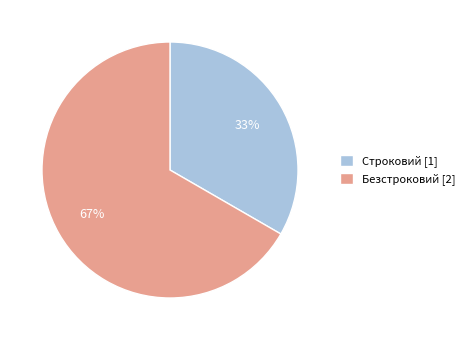

What is the ratio of the value at Строковий to the value at Безстроковий?

0.5